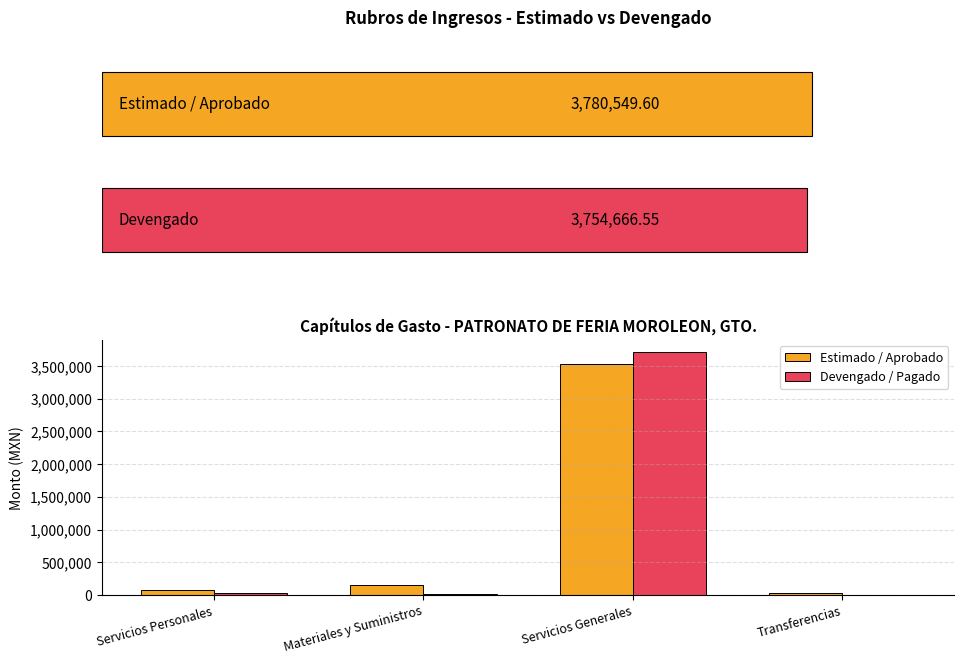

What is the highest value of the Estimado / Aprobado series?

3534053.2